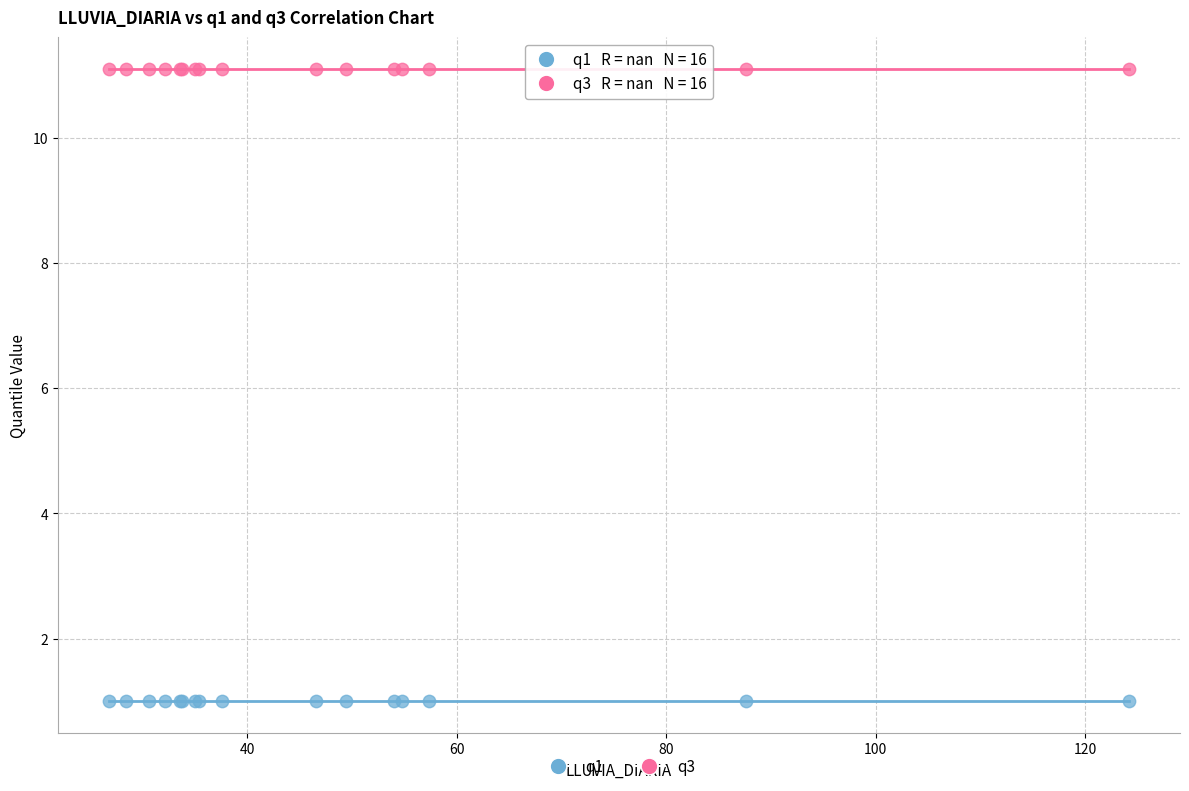

Which series reaches the maximum Y coordinate?

q3